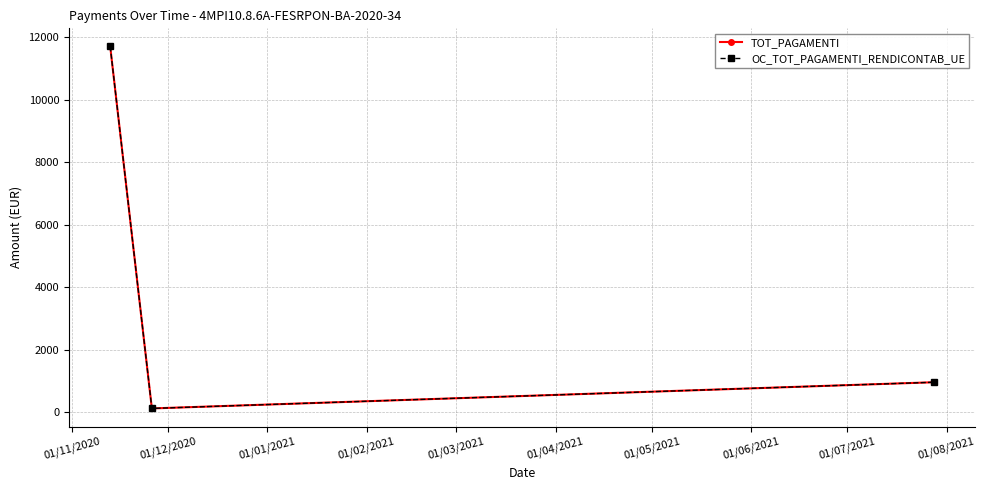

Is this an area chart (filled region under the line)?

No